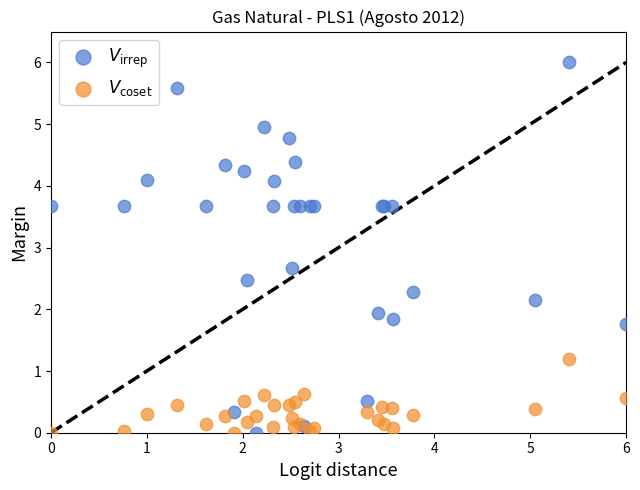

What is the X range (max minus min) for the scatter plot?

6.0